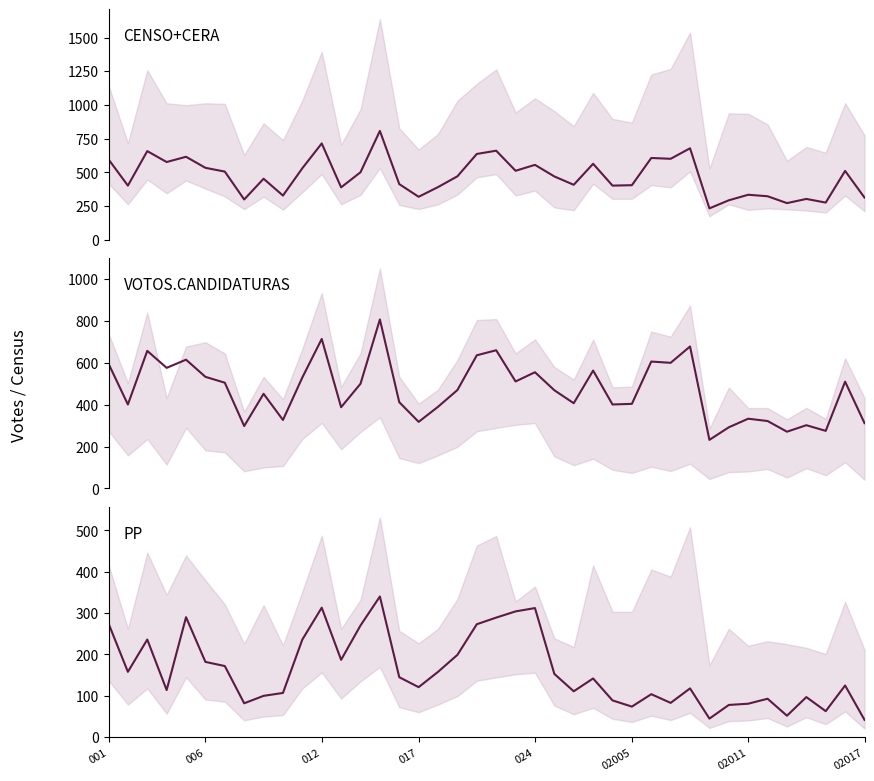

At which label does PP reach its peak?

14